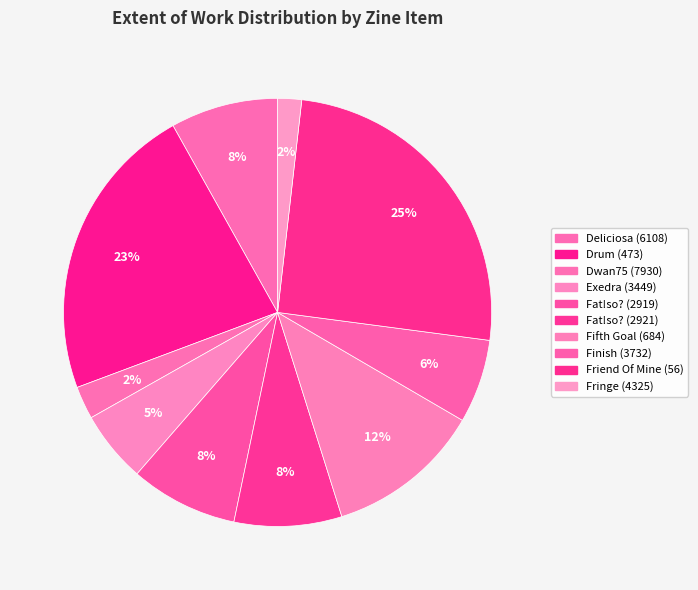

How many segments does this pie chart have?

10